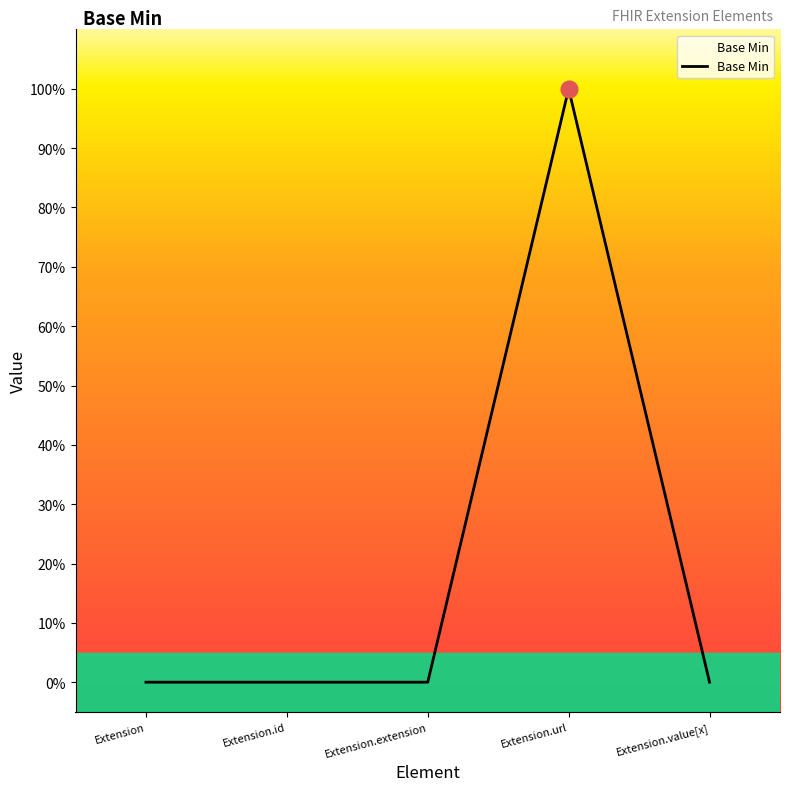

Does the chart have visible grid lines?

No